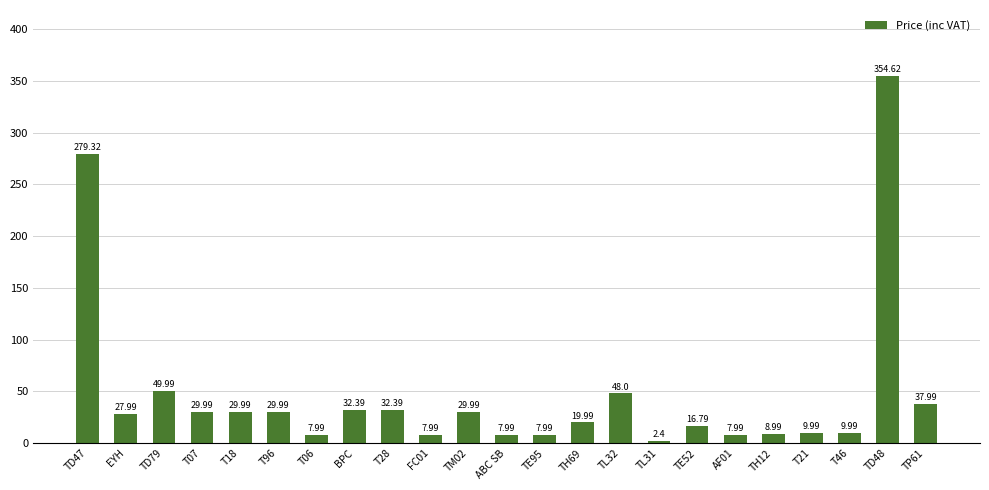

What is the ratio of the value at TD47 to the value at TH12?

31.1